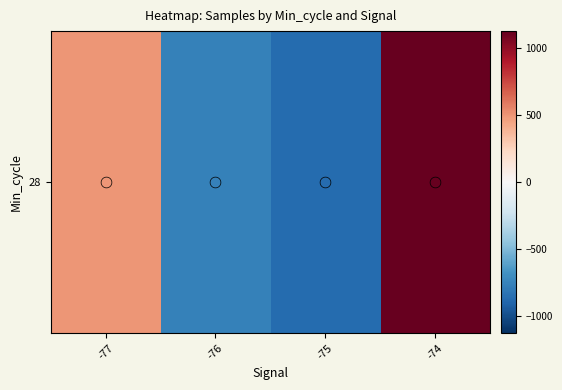

What is the difference between the values at -76 and -75?

108.7